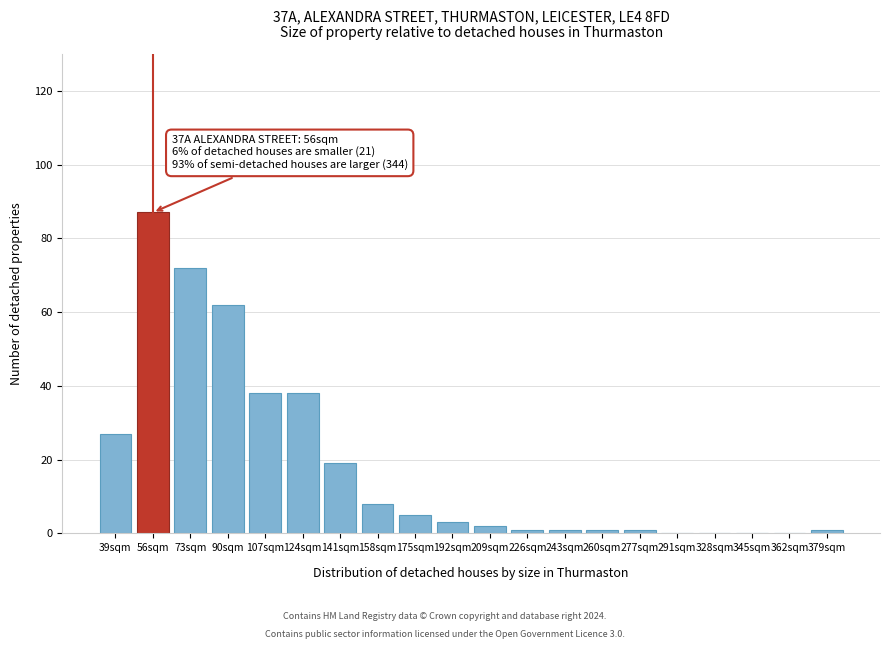

The chart shows a value of 99 at 90sqm. True or false?

False